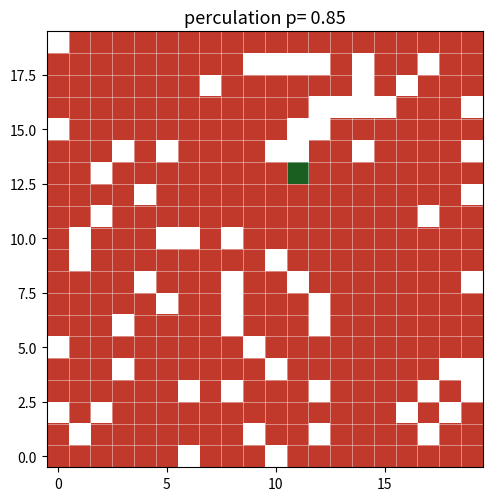

How many values in the c259d14b0f670db031249b9f69a3002c905ad2c series exceed 1?

1